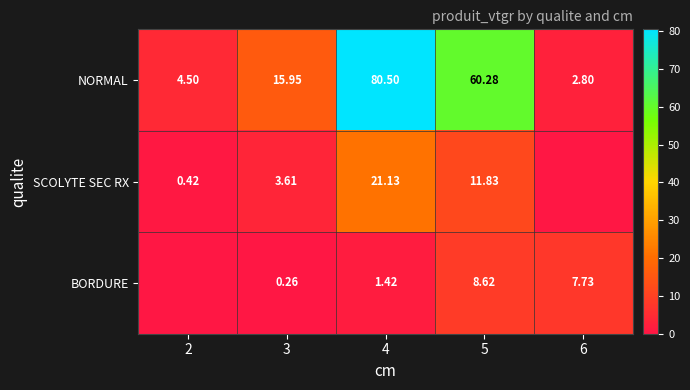

Rank the series at 3 from highest to lowest value.

NORMAL, SCOLYTE SEC RX, BORDURE